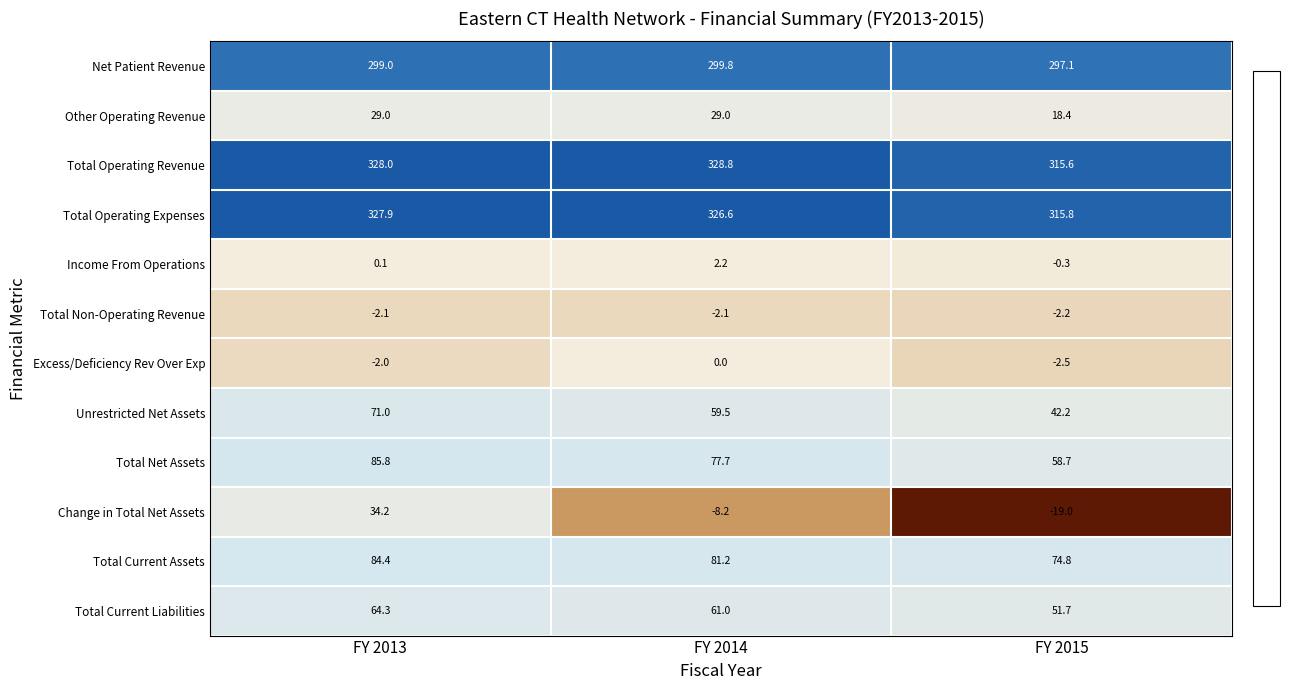

What is the difference between the Net Patient Revenue values at FY 2013 and FY 2014?

0.8